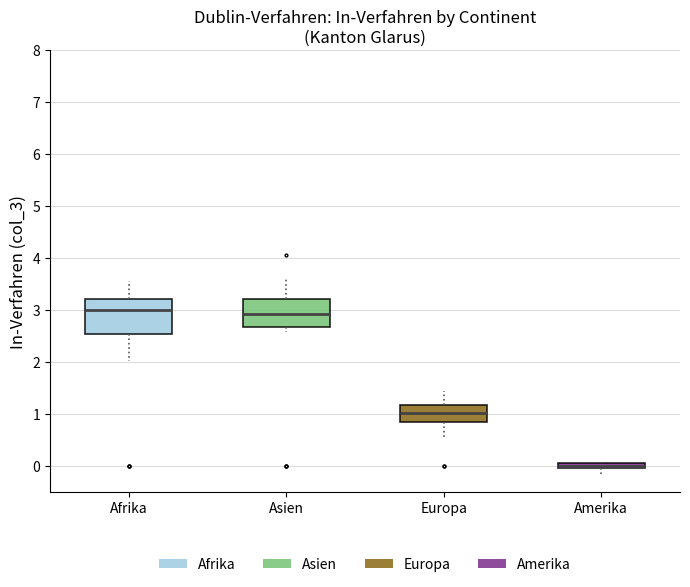

Where does the lower whisker of the box for Afrika end on the y-axis? The values are not printed on the chart, so give them approximately, as read against the axis.

2.0